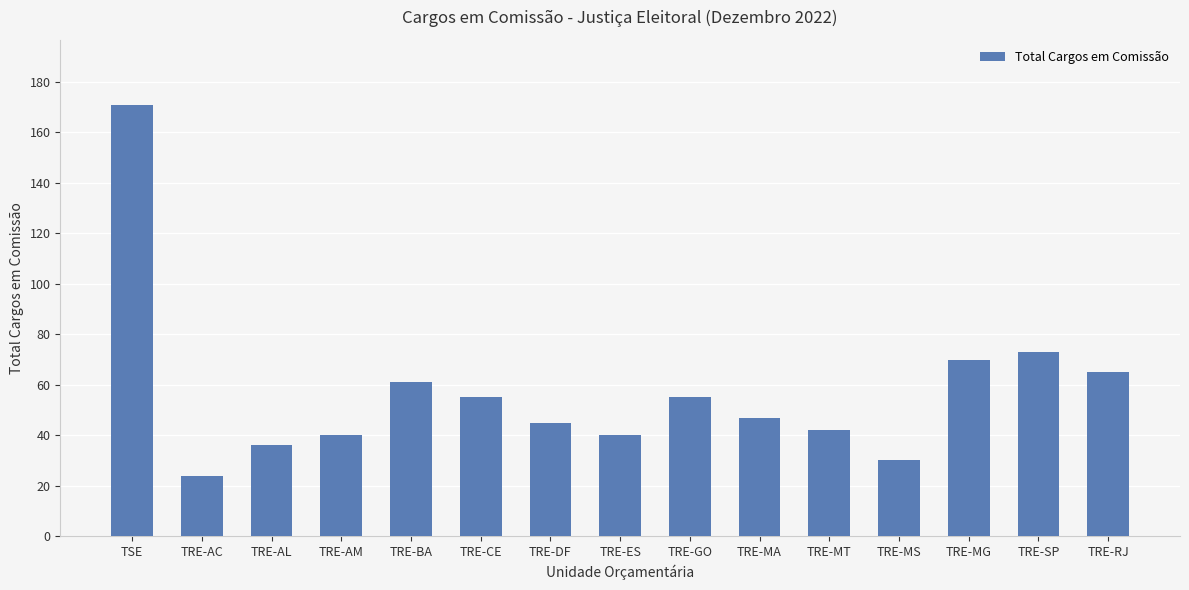

Read the value at TRE-SP, to the nearest 5.

75